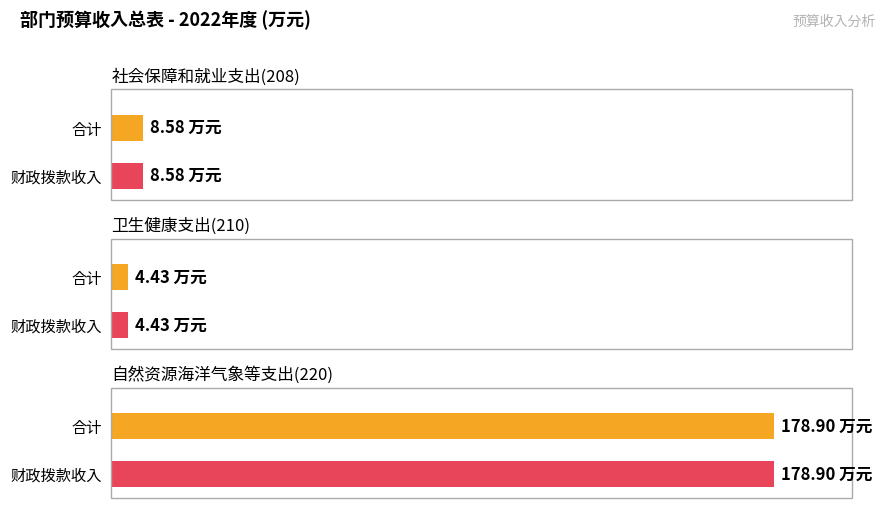

What is the difference between the 财政拨款收入 values at 社会保障和就业支出(208) and 自然资源海洋气象等支出(220)?

170.3